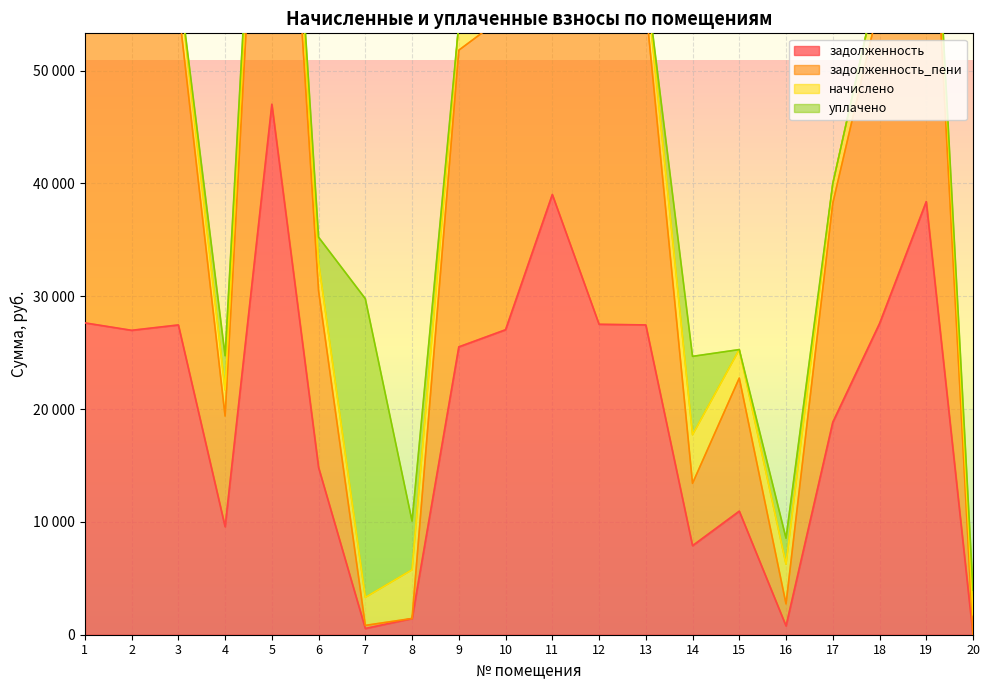

Which category has the highest value in the задолженность_пени series?

5